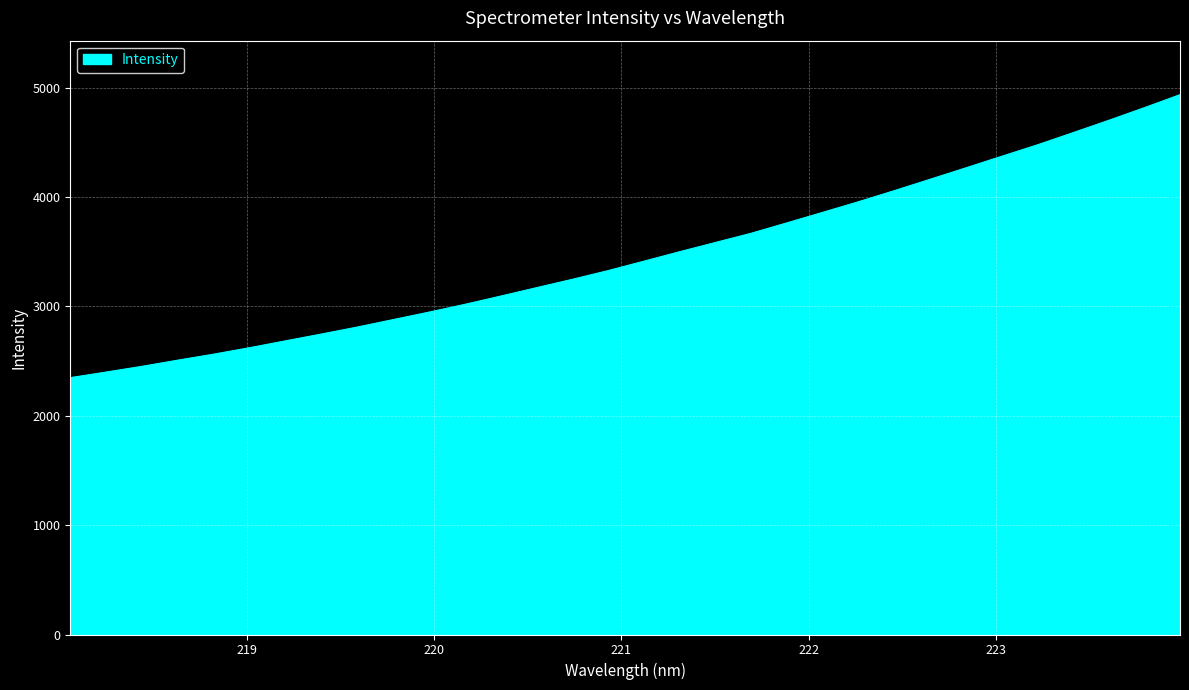

True or false: there are more than 2 points higher than both neighbors.

False